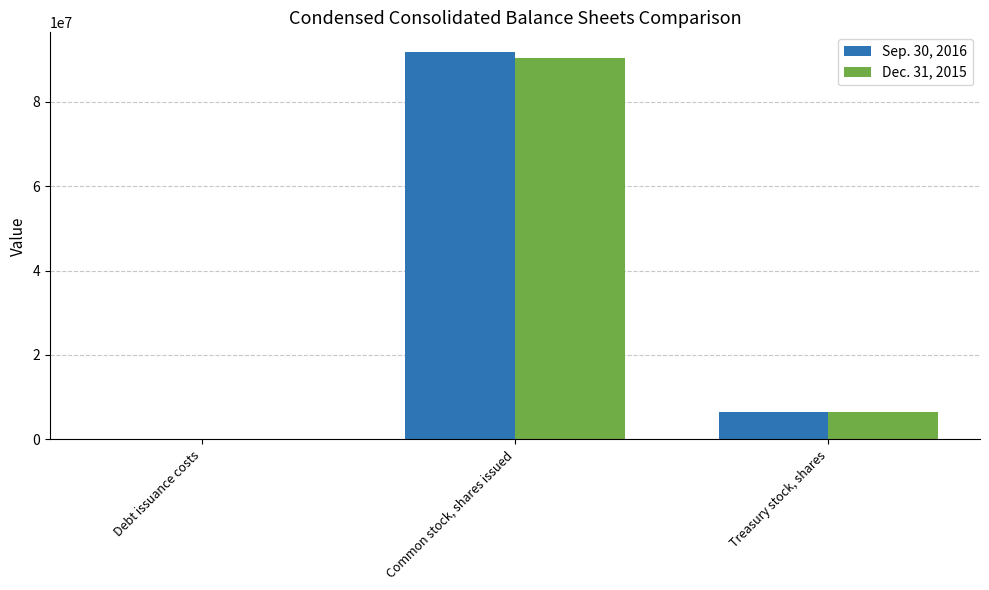

At which category is the sum across all series the highest?

Common stock, shares issued